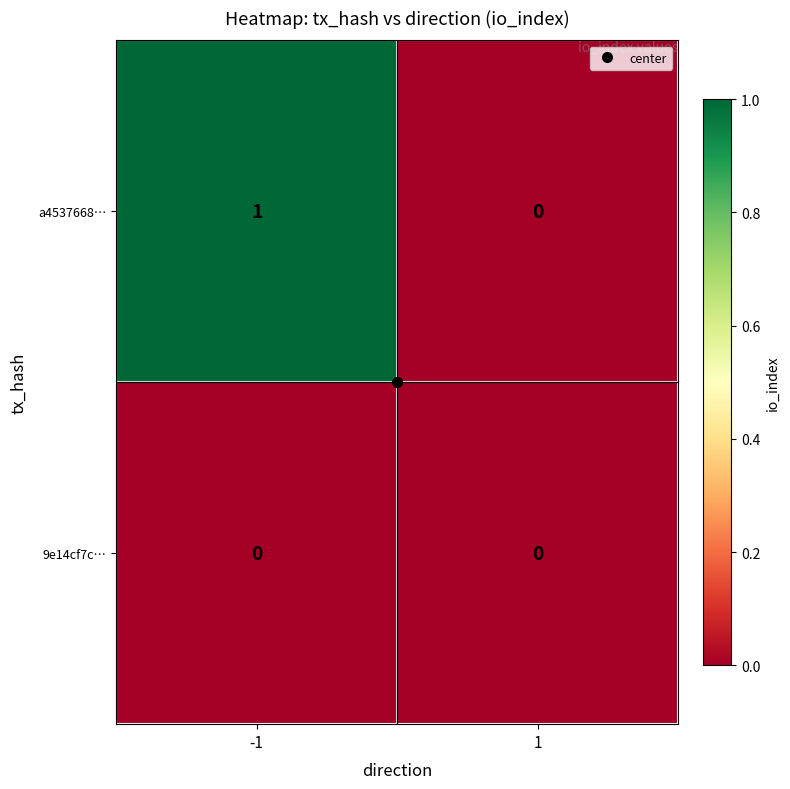

The value of a4537668… at 1 is 0. True or false?

True